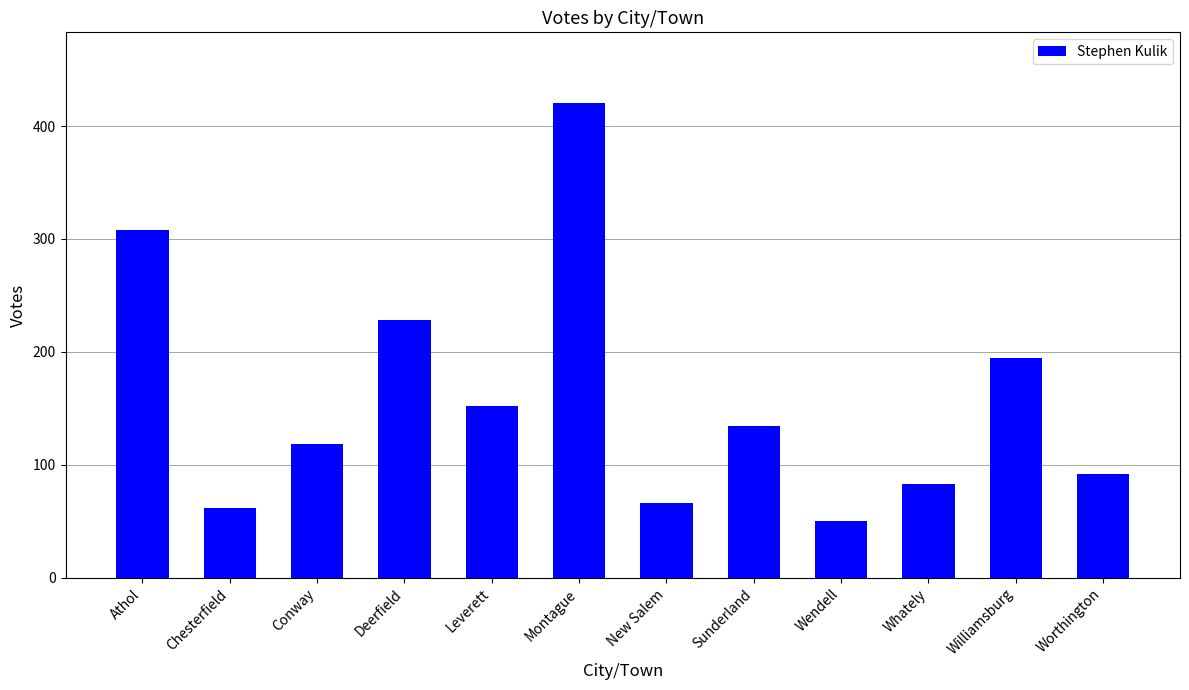

True or false: the data shows 66 at New Salem.

True